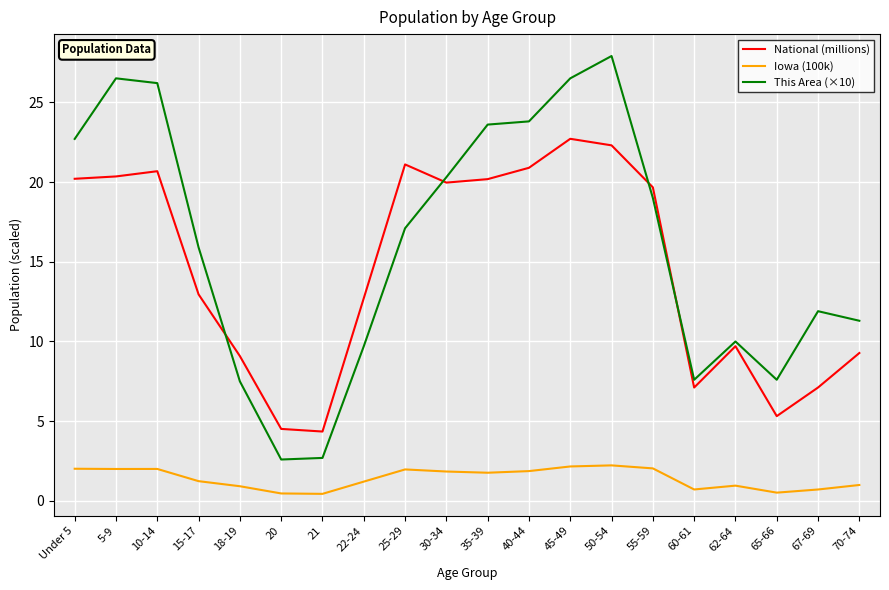

Is this an area chart (filled region under the line)?

No